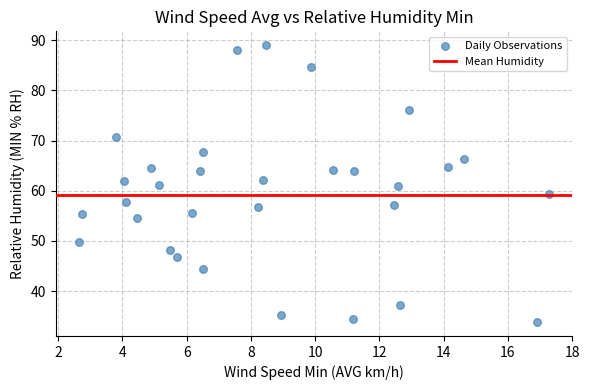

What is the range of Y values (max minus min)?

55.2